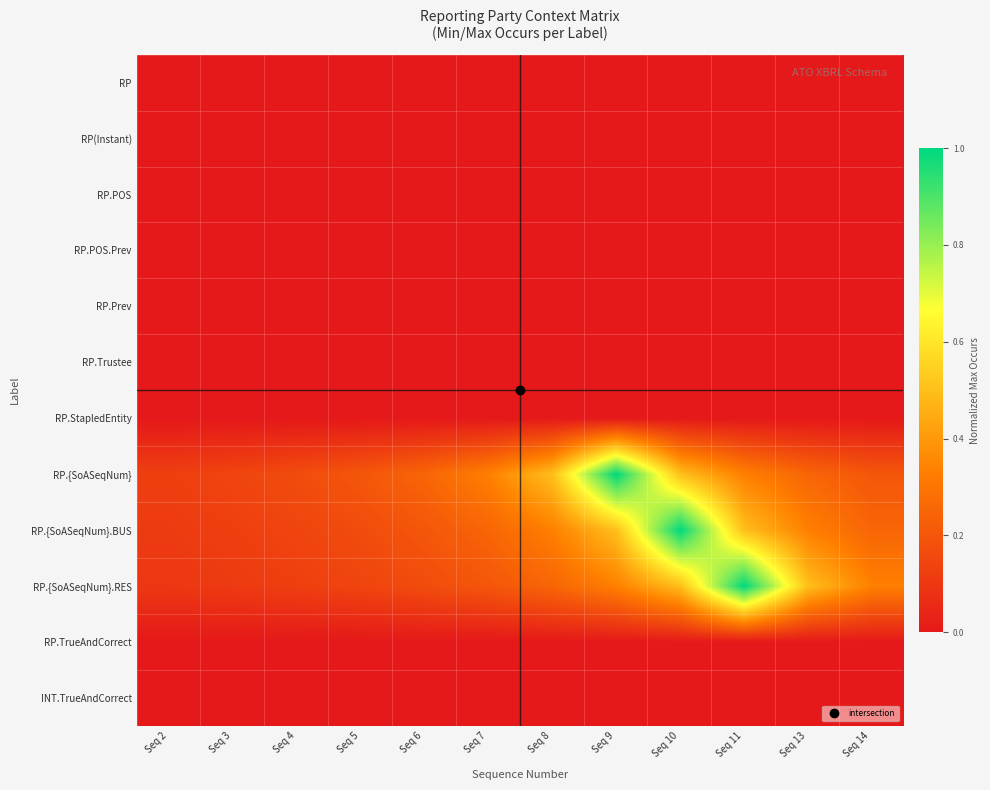

What is the spread (max minus min) of values at Seq 11?

1.0